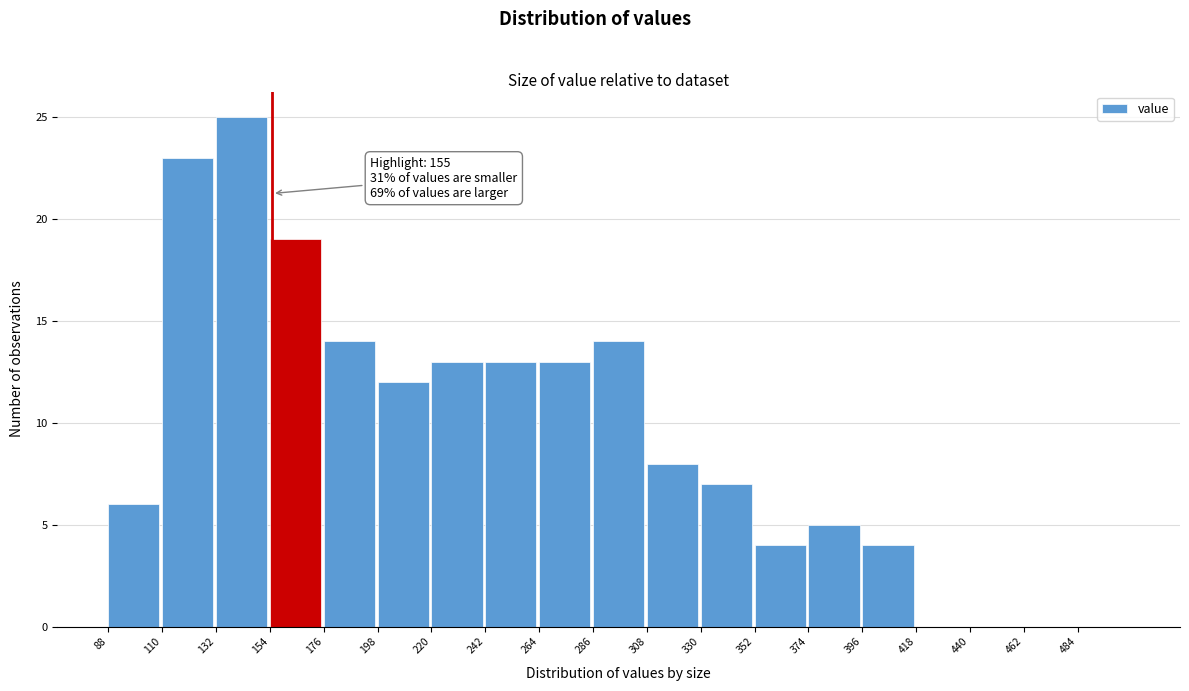

Over which range of the x-axis is the bar tallest?

132 to 154